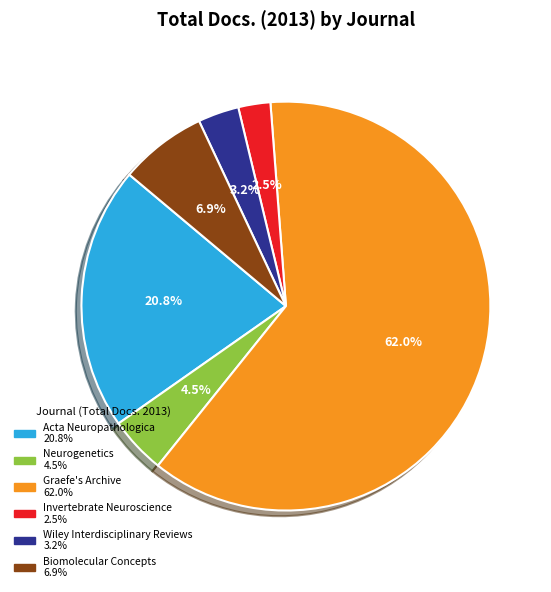

What percentage is NOT represented by Wiley Interdisciplinary Reviews?

96.8%